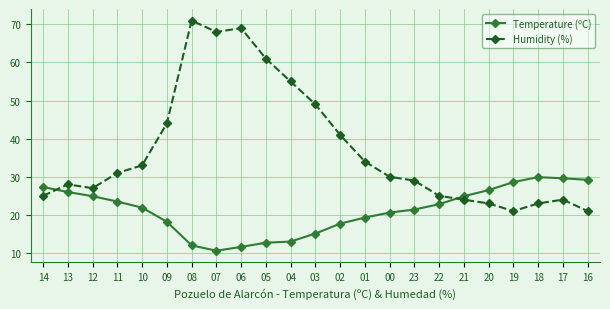

Which series ends up on top after the final intersection of Humidity (%) and Temperature (ºC)?

Temperature (ºC)